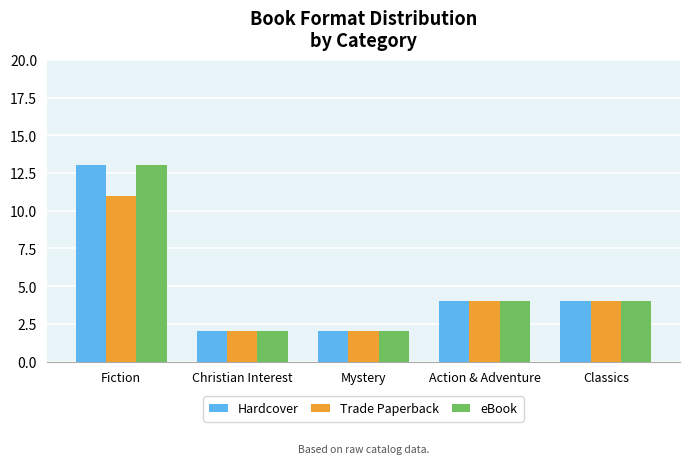

The Trade Paperback series shows 2 at Christian Interest. True or false?

True